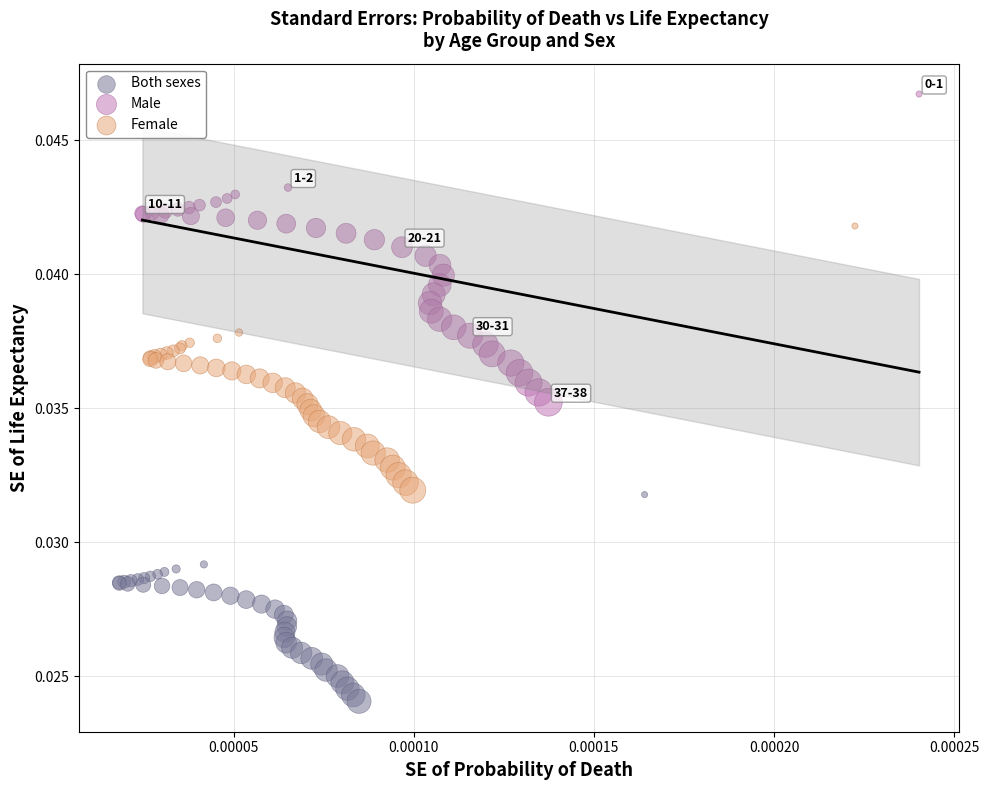

Which series contains the lowest Y value?

Both sexes